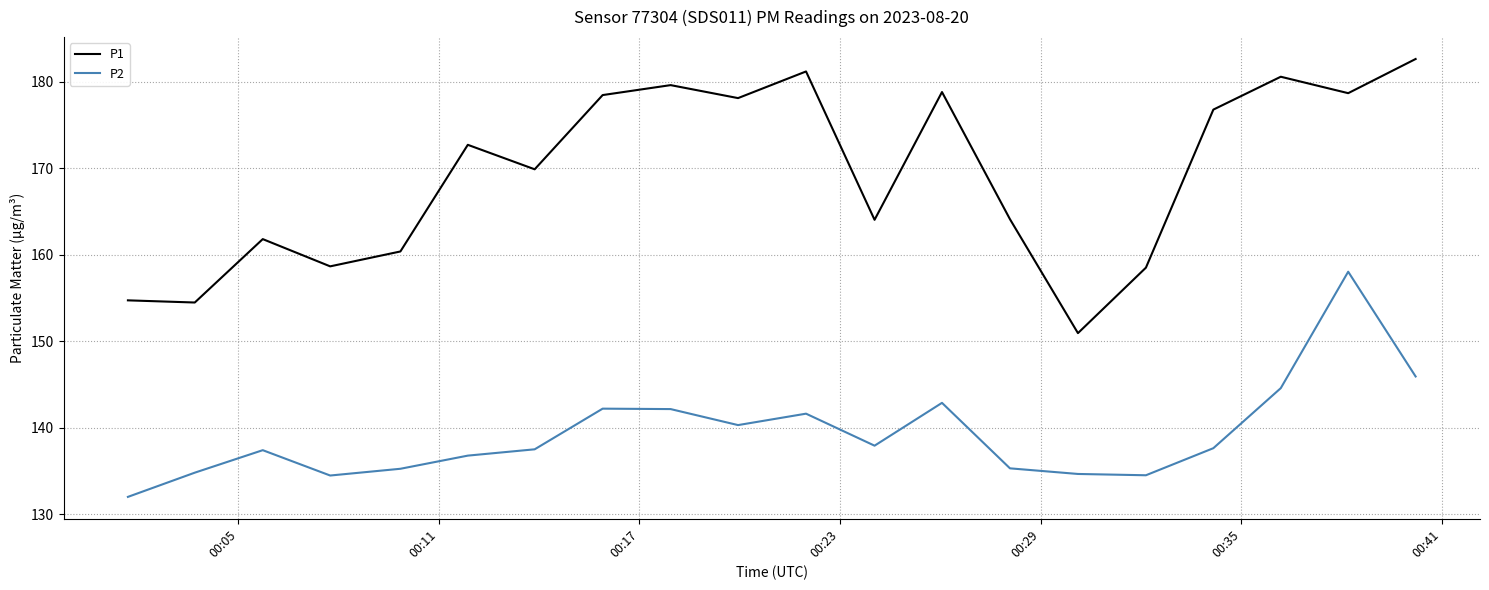

What is the sum of all P1 values?

3384.9